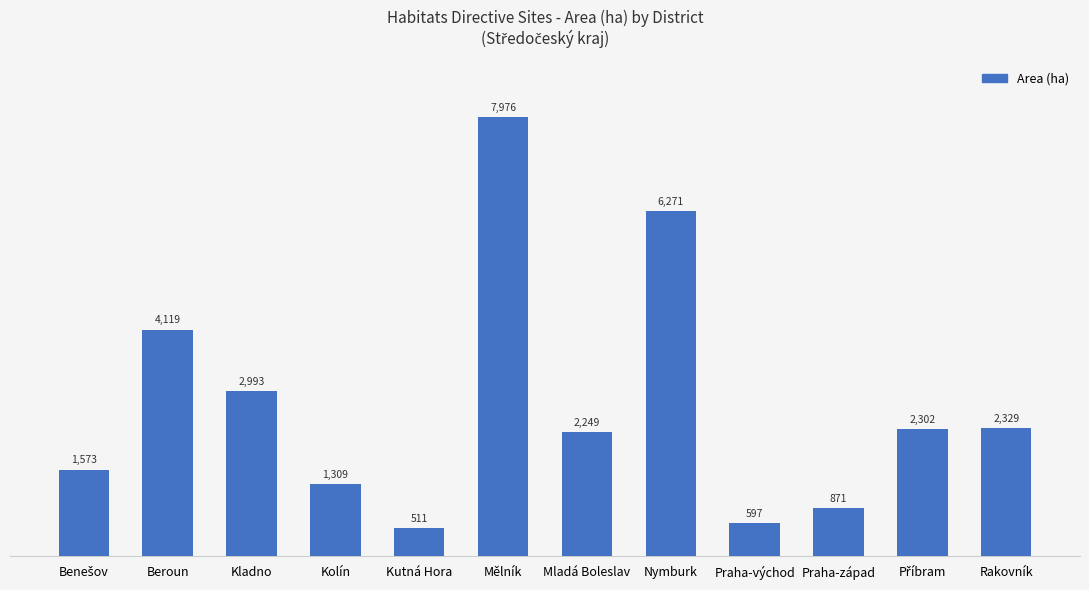

What is the difference between the maximum and minimum values?

7465.1